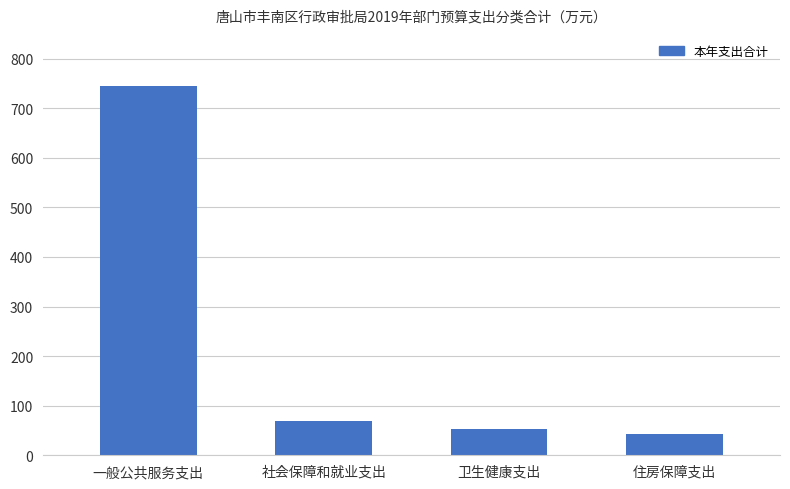

Rank the categories by value from lowest to highest.

住房保障支出, 卫生健康支出, 社会保障和就业支出, 一般公共服务支出